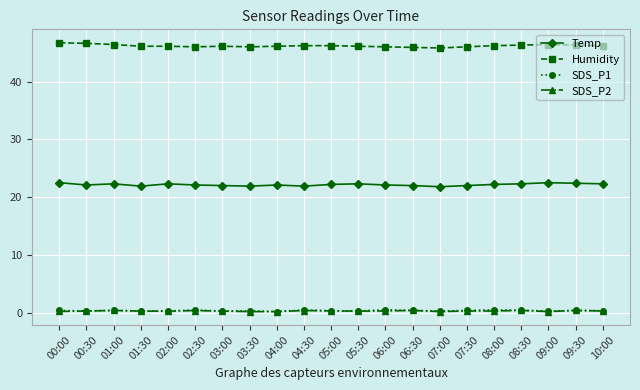

Is it true that Temp equals 22.3 at 02:00?

True